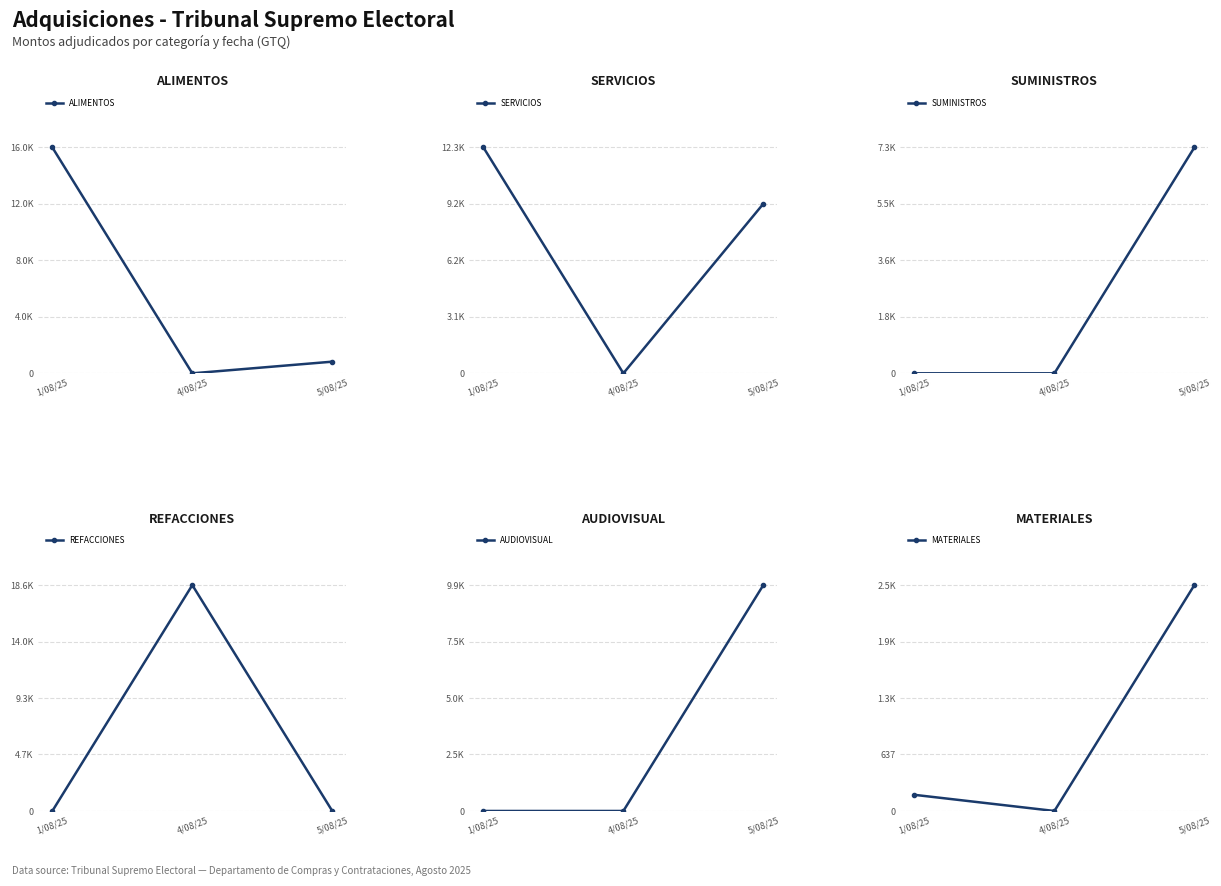

At which category is the sum across all series the highest?

5/08/25